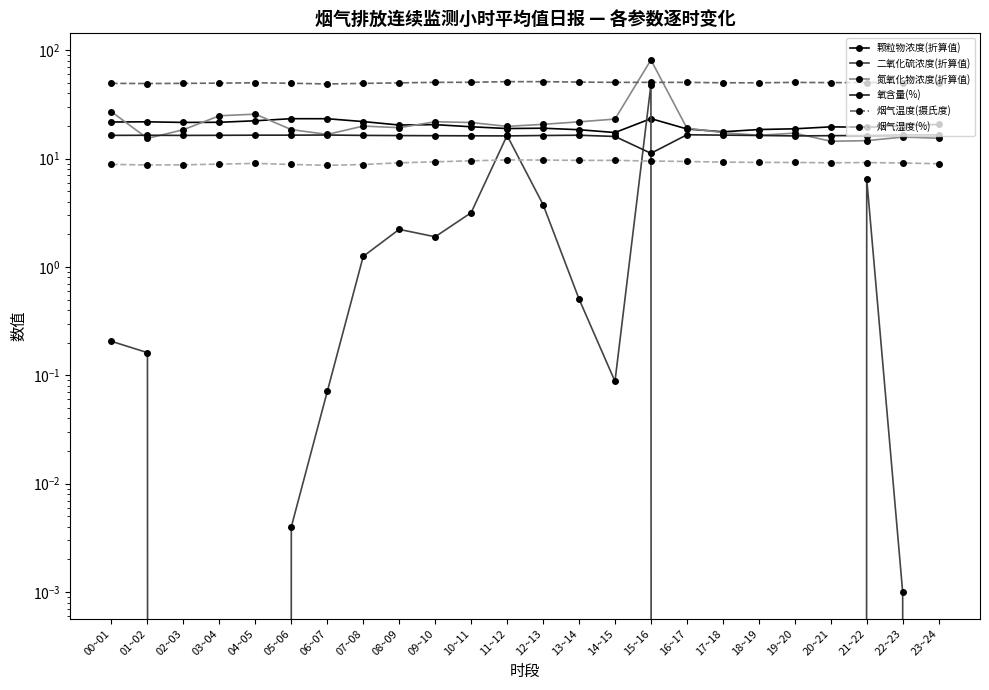

How many lines are shown in the chart?

6